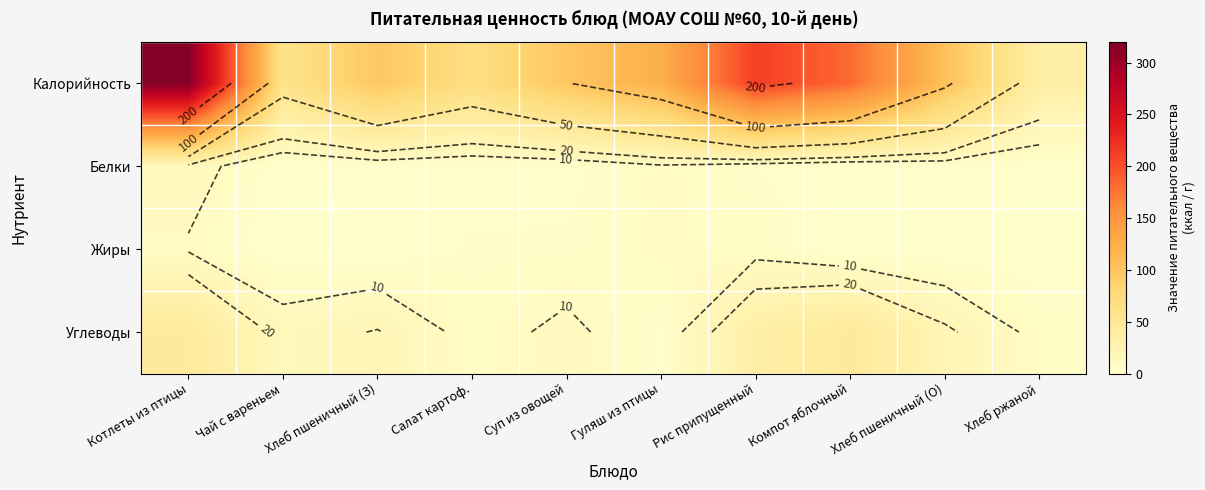

At which label is Калорийность closest to 175?

Компот яблочный